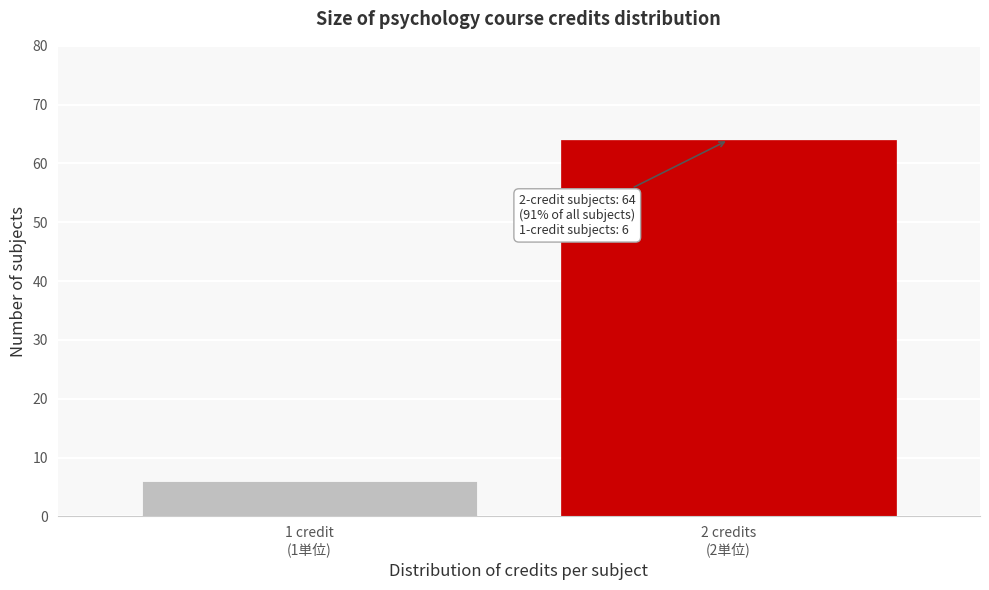

Reading right to left, what are all the values shown in this chart?

64	6